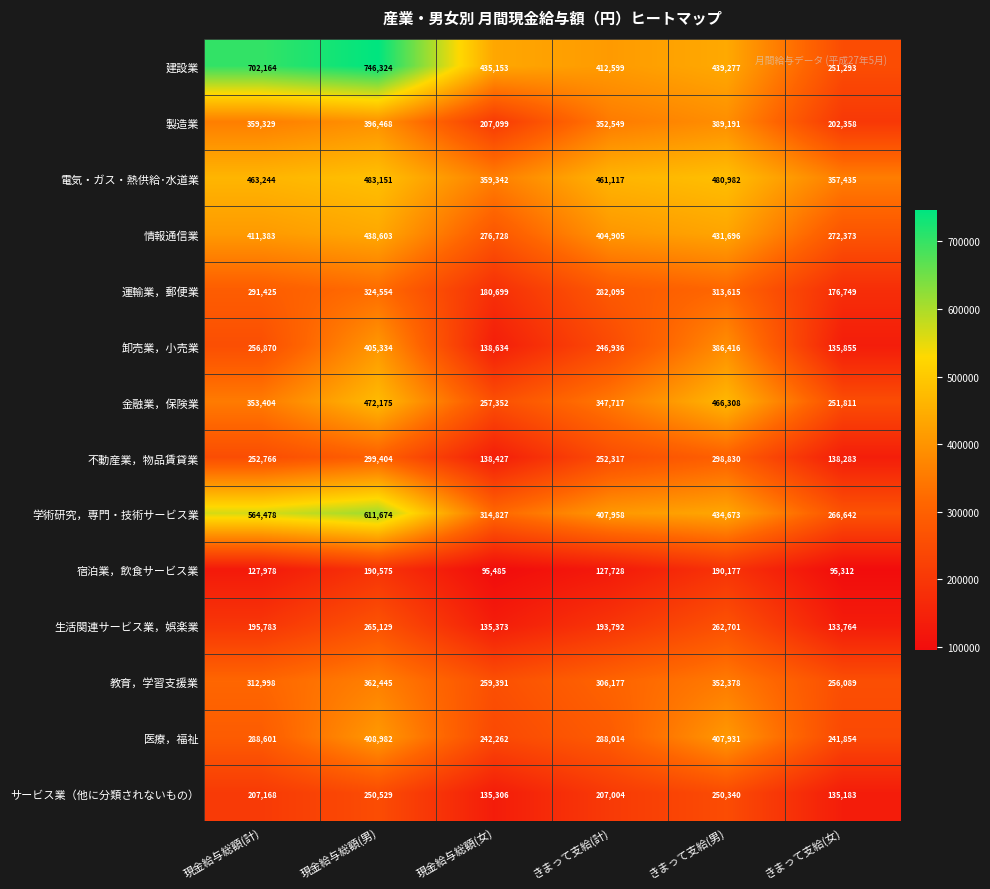

Rank the categories by 卸売業，小売業 value from highest to lowest.

現金給与総額(男), きまって支給(男), 現金給与総額(計), きまって支給(計), 現金給与総額(女), きまって支給(女)